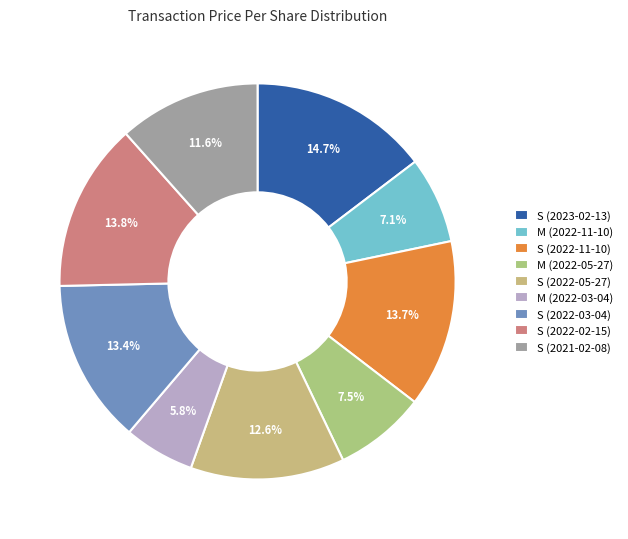

Rank the categories by value from highest to lowest.

2023-02-13 S, 2022-02-15 S, 2022-11-10 S, 2022-03-04 S, 2022-05-27 S, 2021-02-08 S, 2022-05-27 M, 2022-11-10 M, 2022-03-04 M